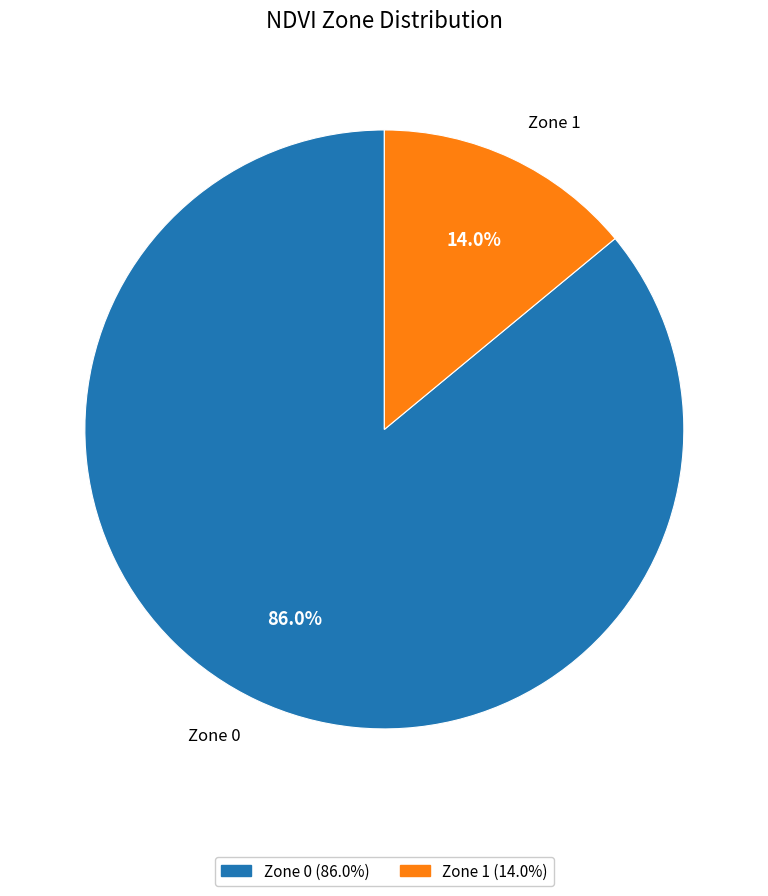

To the nearest percent, what is the difference between the largest and smallest slice percentages?

72%